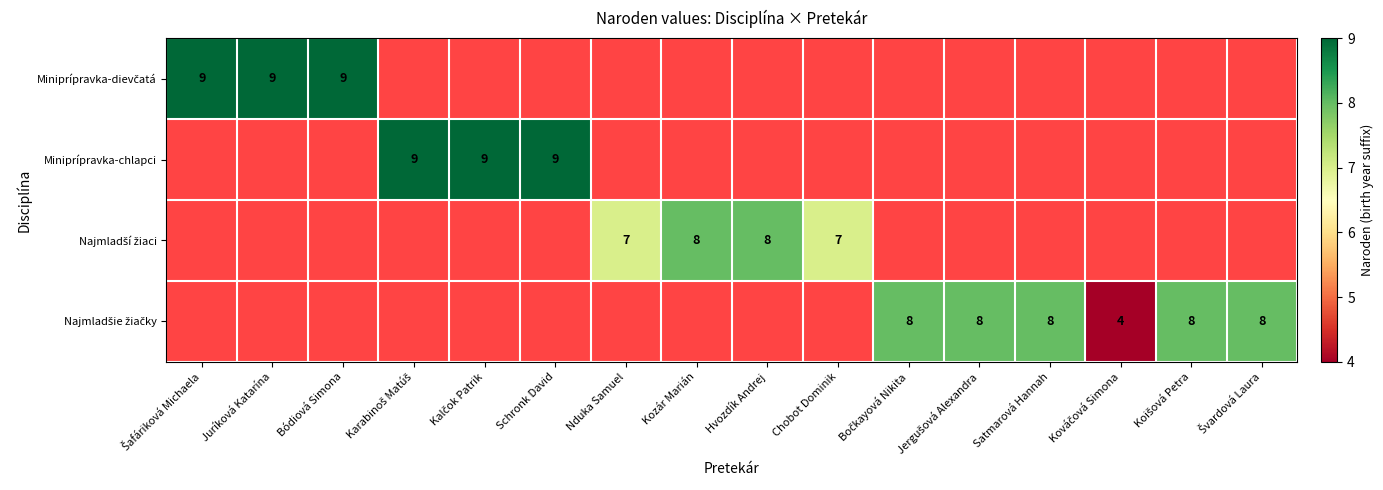

At Bočkayová Nikita, list the series in order from smallest to largest.

Miniprípravka-dievčatá, Miniprípravka-chlapci, Najmladší žiaci, Najmladšie žiačky